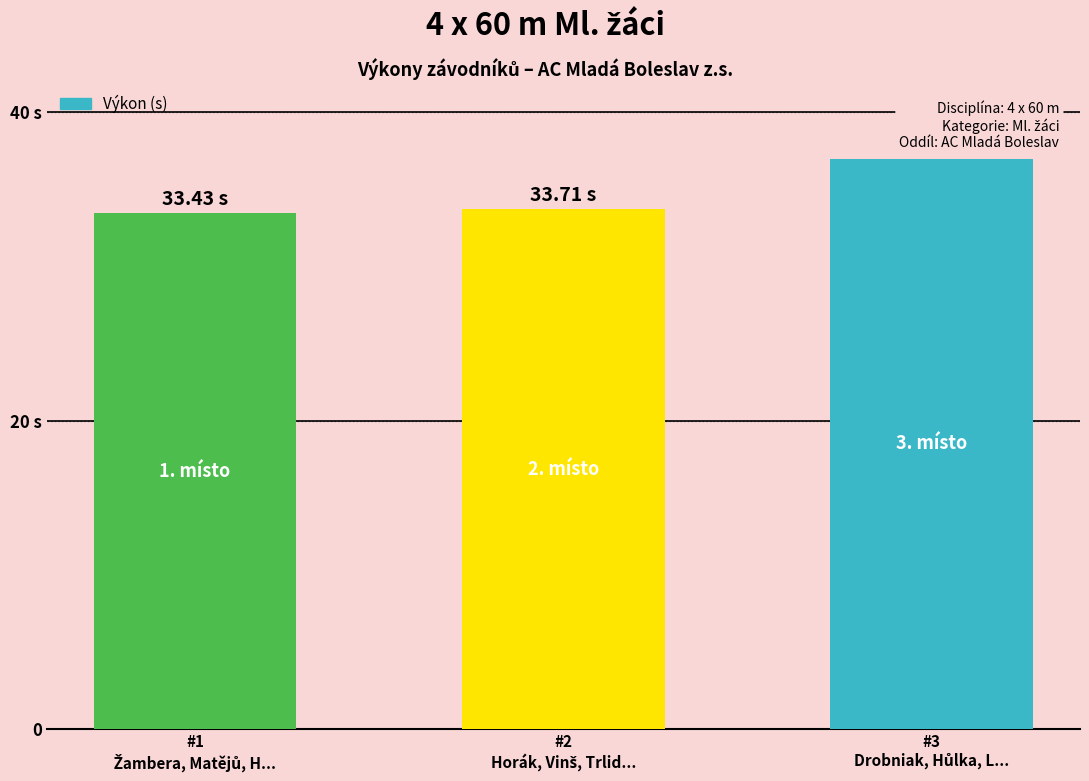

What is the label of the 3rd bar from the left?

#3
Drobniak, Hůlka, L...